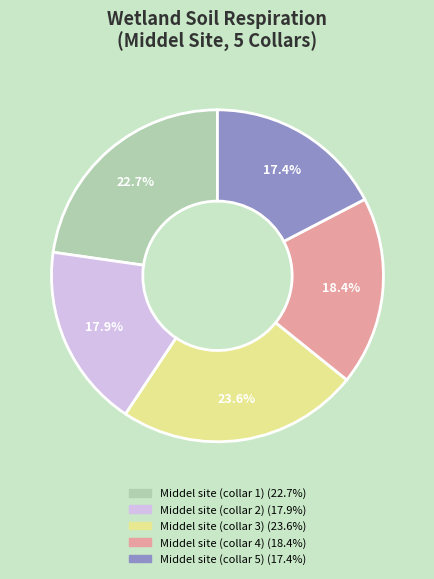

What percentage is the Middel site (collar 1) slice, to the nearest percent?

23%